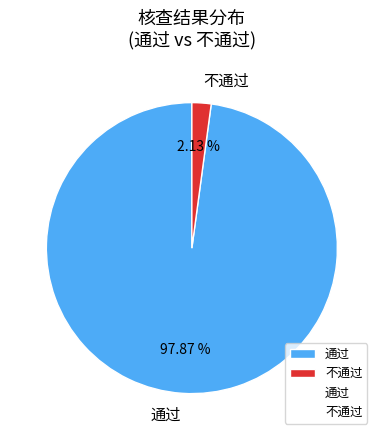

Which slice represents more than half of the pie?

通过